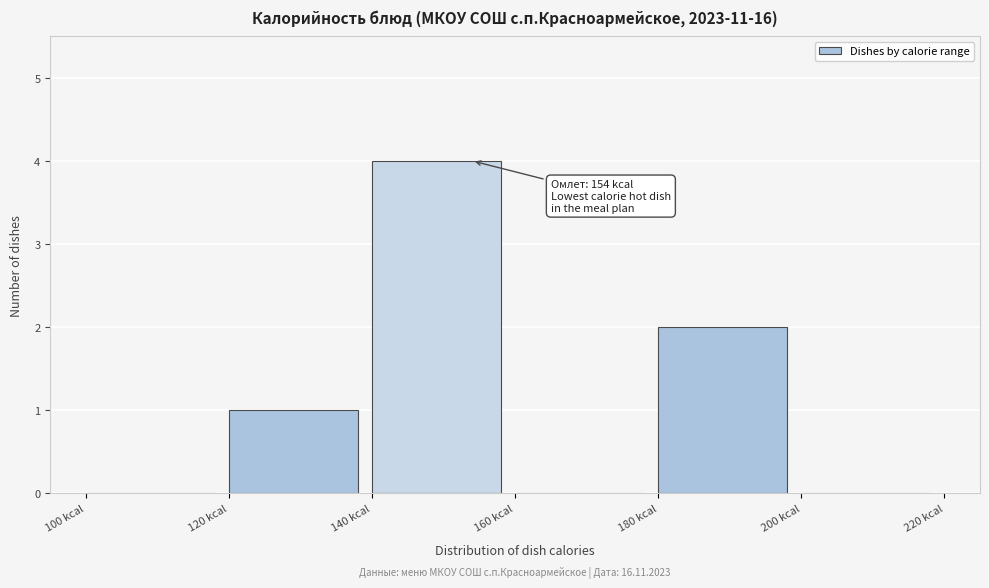

Which range on the x-axis has the tallest bar?

140 to 160